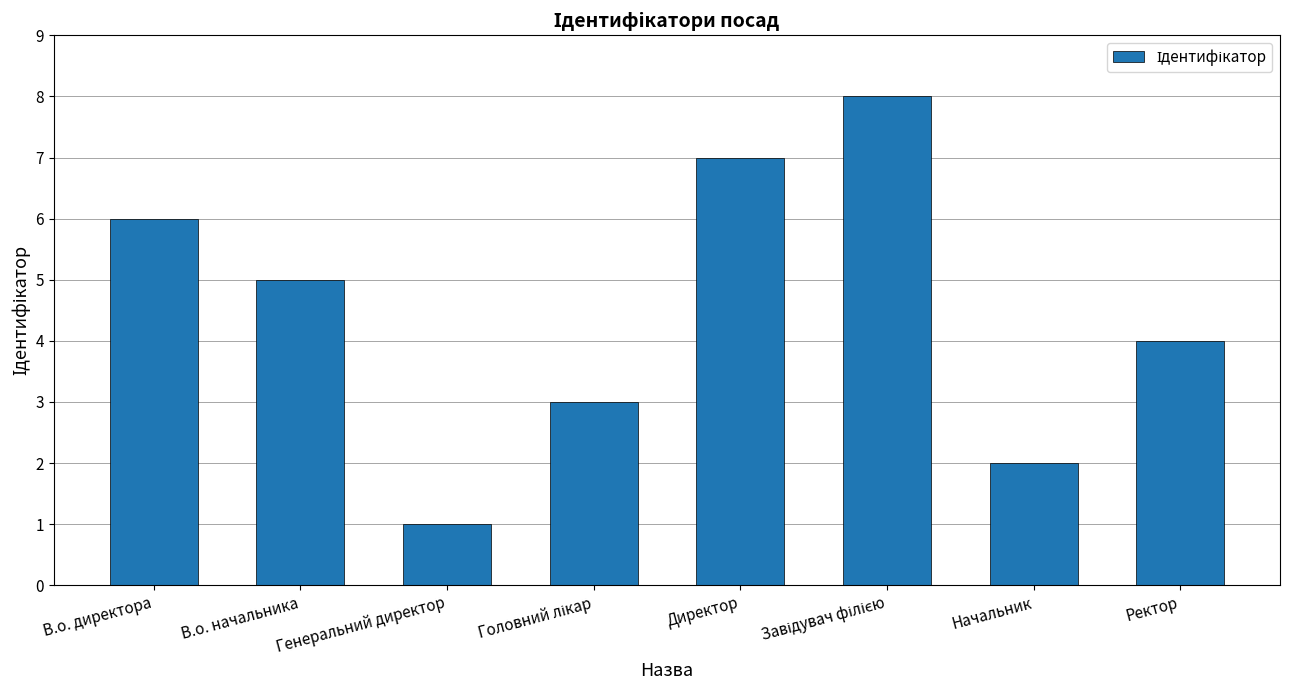

Reading left to right, what are all the values shown in this chart?

6	5	1	3	7	8	2	4